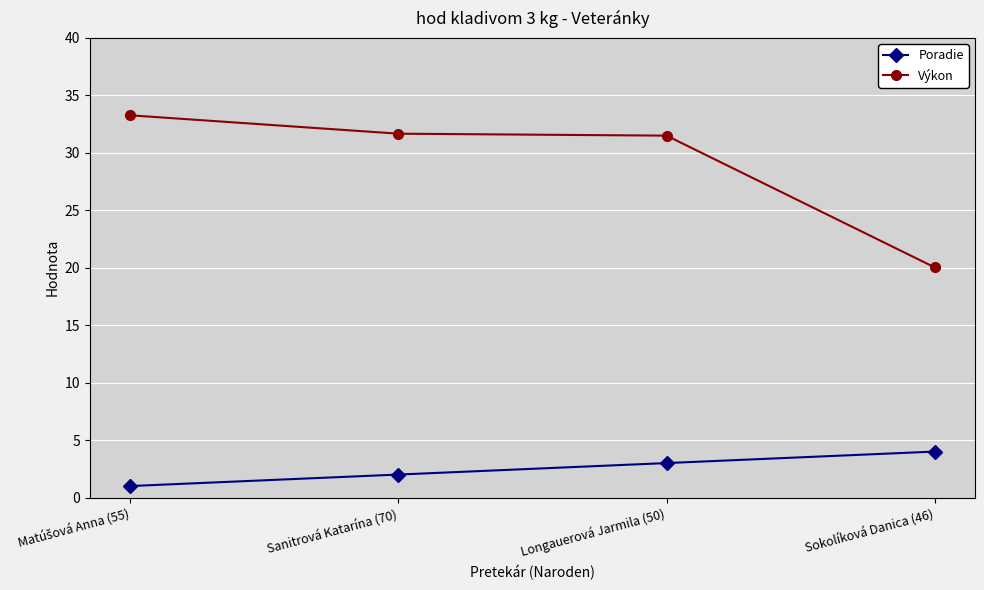

At which label does Poradie reach its peak?

Sokolíková Danica (46)